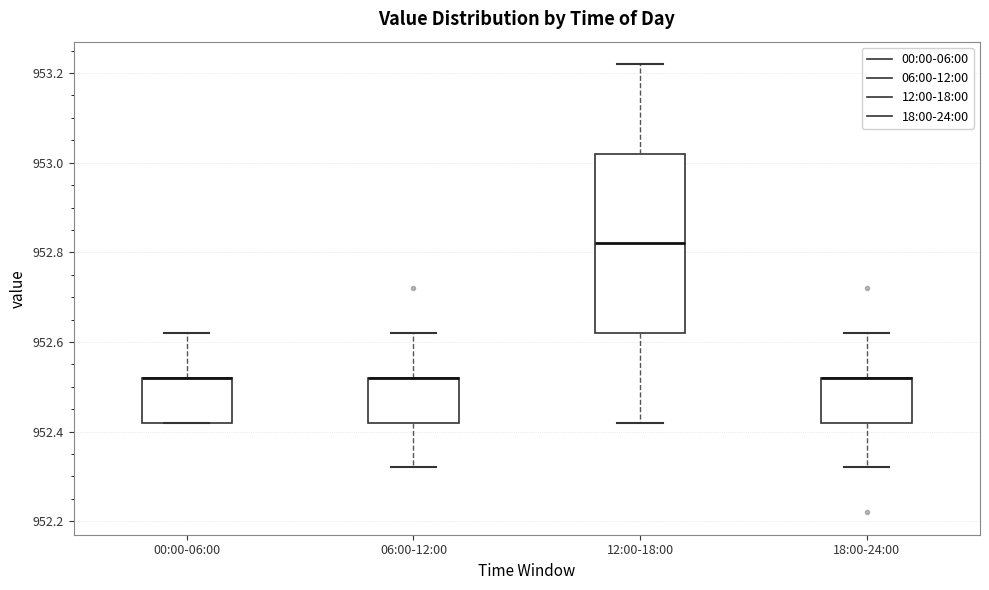

Reading left to right, read every box against the y-axis: the position of its median line, the range the box covers, and the ends of its whiskers. The values are not printed on the chart, so give them approximately, as read against the axis.

00:00-06:00: median 952.52 (drawn on the box's upper edge), box 952.42 to 952.52, whiskers 952.42 to 952.62
06:00-12:00: median 952.52 (drawn on the box's upper edge), box 952.42 to 952.52, whiskers 952.32 to 952.62
12:00-18:00: median 952.82, box 952.62 to 953.02, whiskers 952.42 to 953.22
18:00-24:00: median 952.52 (drawn on the box's upper edge), box 952.42 to 952.52, whiskers 952.32 to 952.62